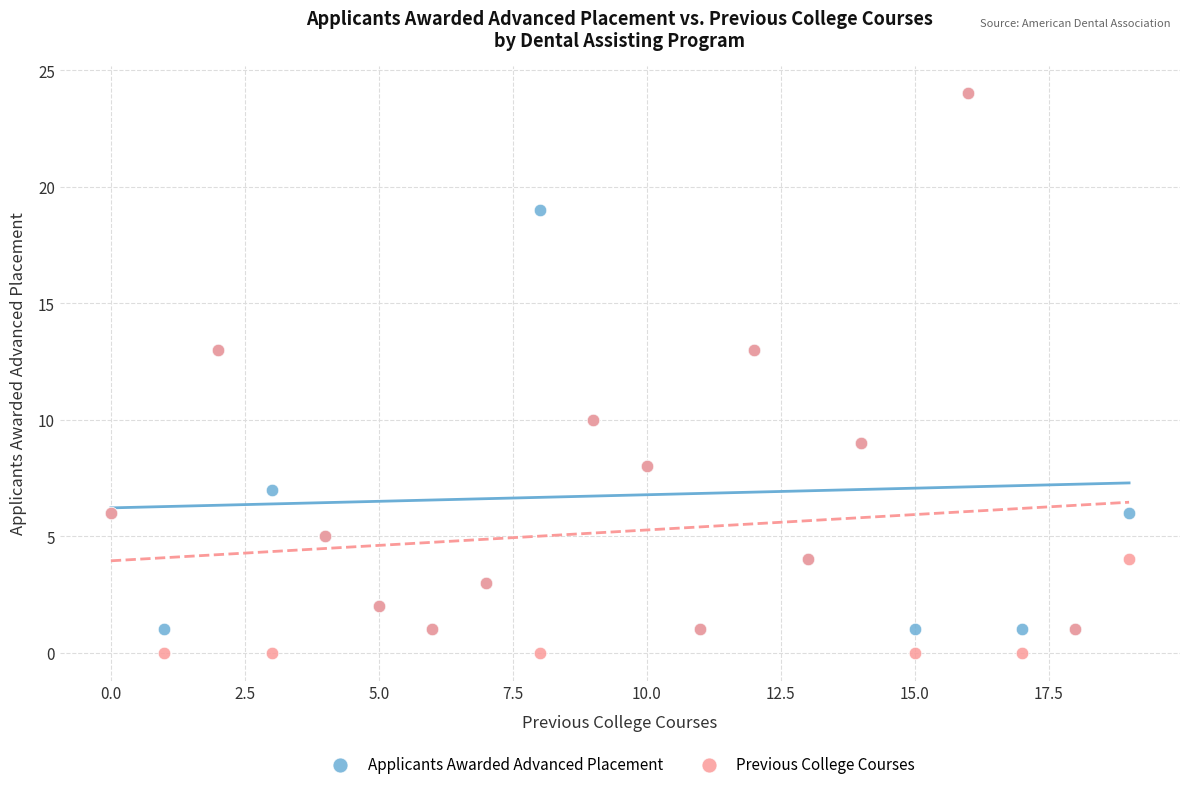

What are all the series names shown in the legend?

Applicants Awarded Advanced Placement, Previous College Courses